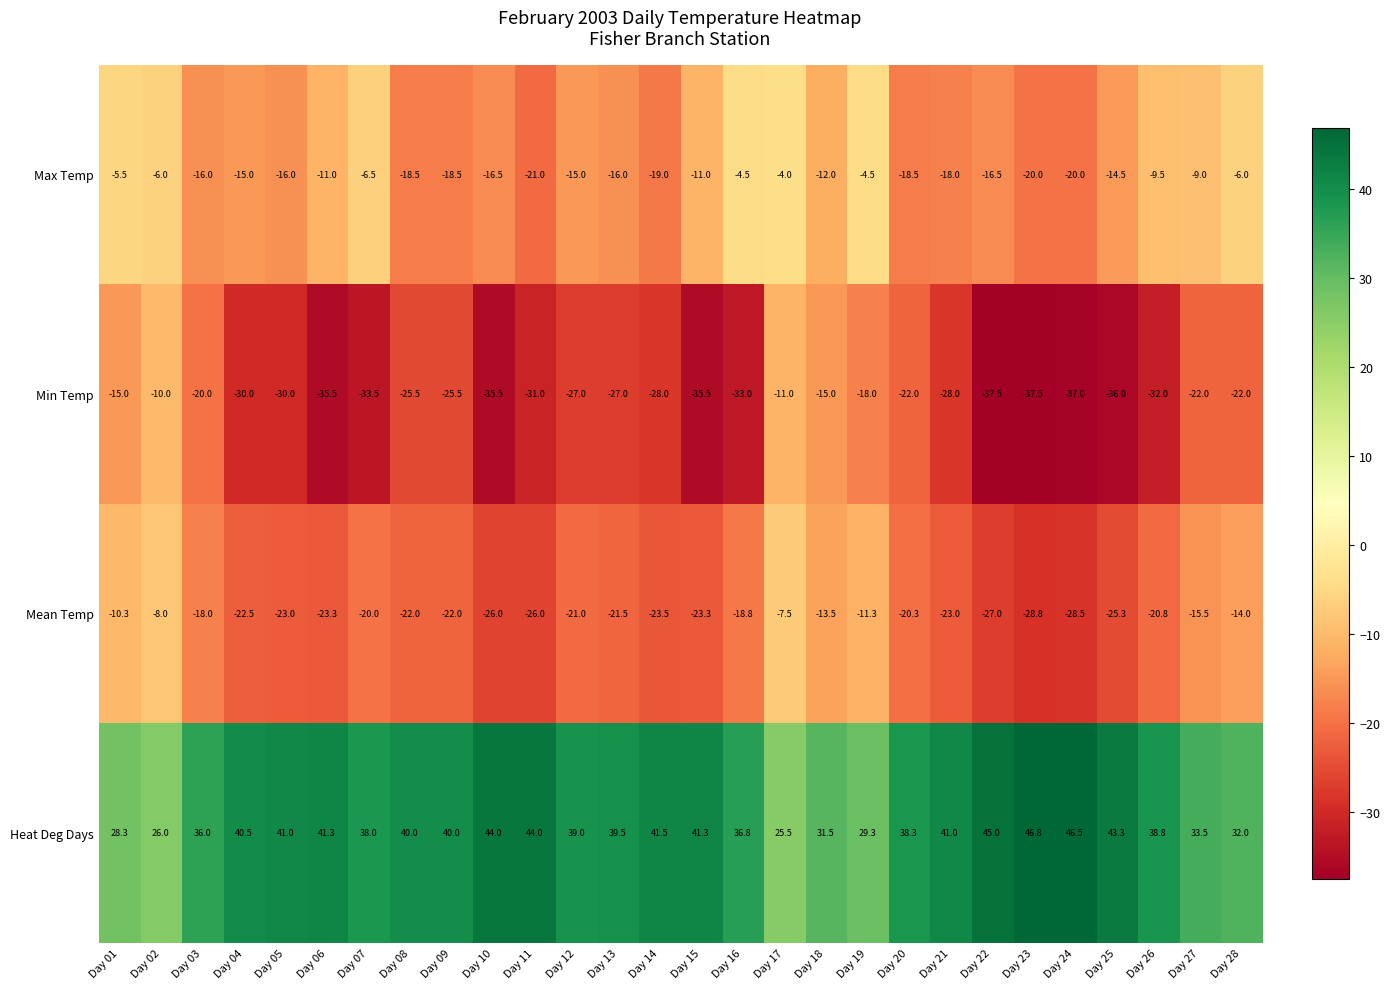

What is the difference between the highest and lowest values at Day 22?

82.5